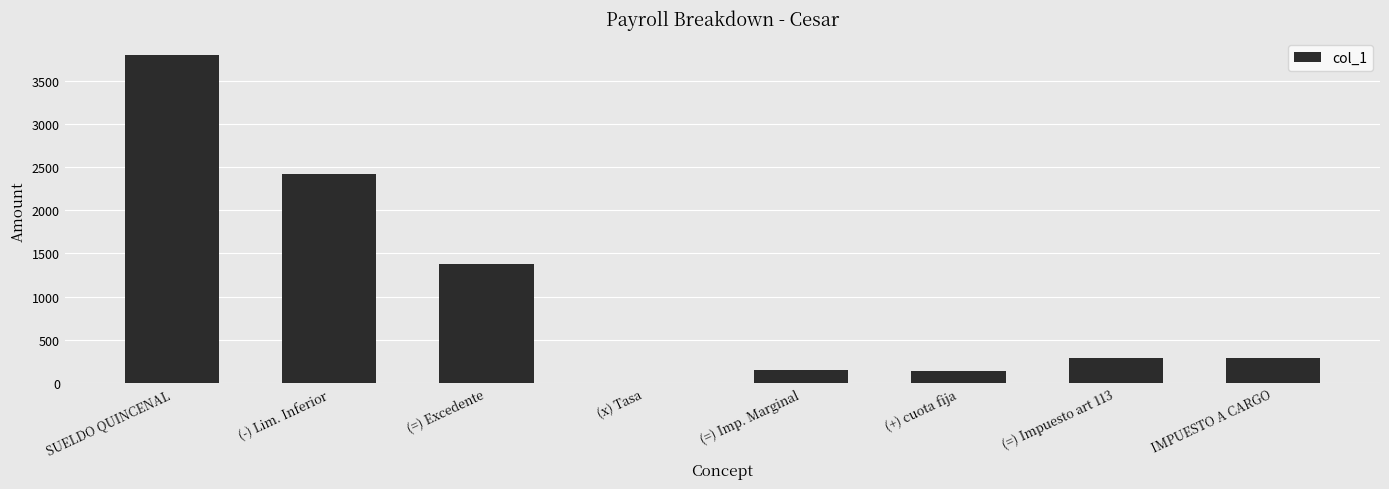

Is it true that the value at SUELDO QUINCENAL is 5490.5?

False